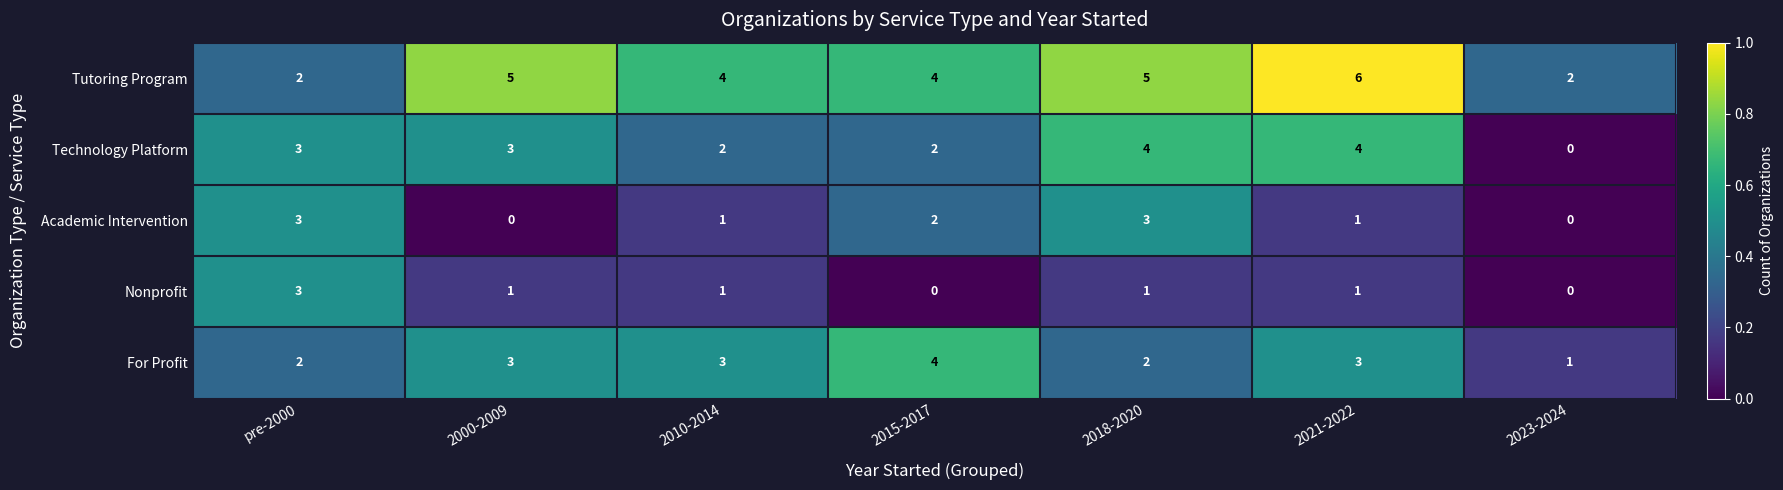

What value does the Technology Platform series have at 2000-2009?

3